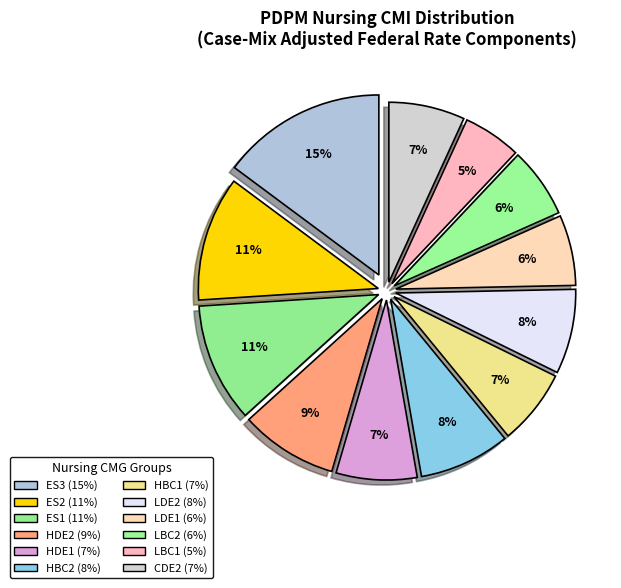

Does any single category account for the majority?

No